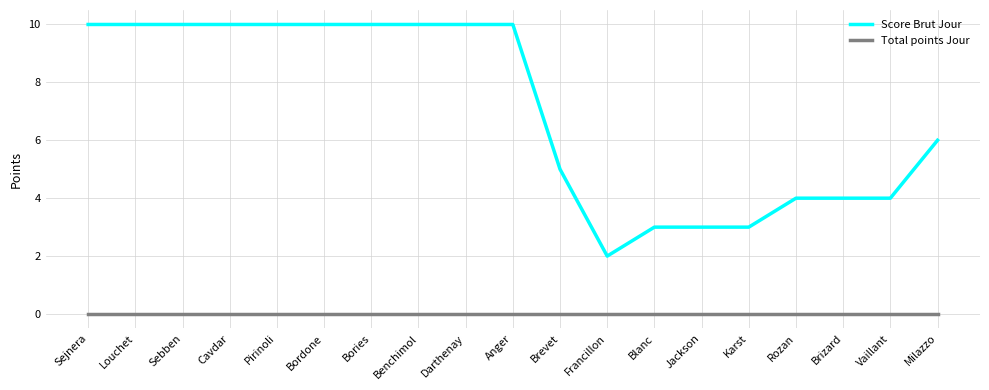

Reading left to right, list all the values displayed in this chart.

Score Brut Jour: 10	10	10	10	10	10	10	10	10	10	5	2	3	3	3	4	4	4	6
Total points Jour: 0	0	0	0	0	0	0	0	0	0	0	0	0	0	0	0	0	0	0